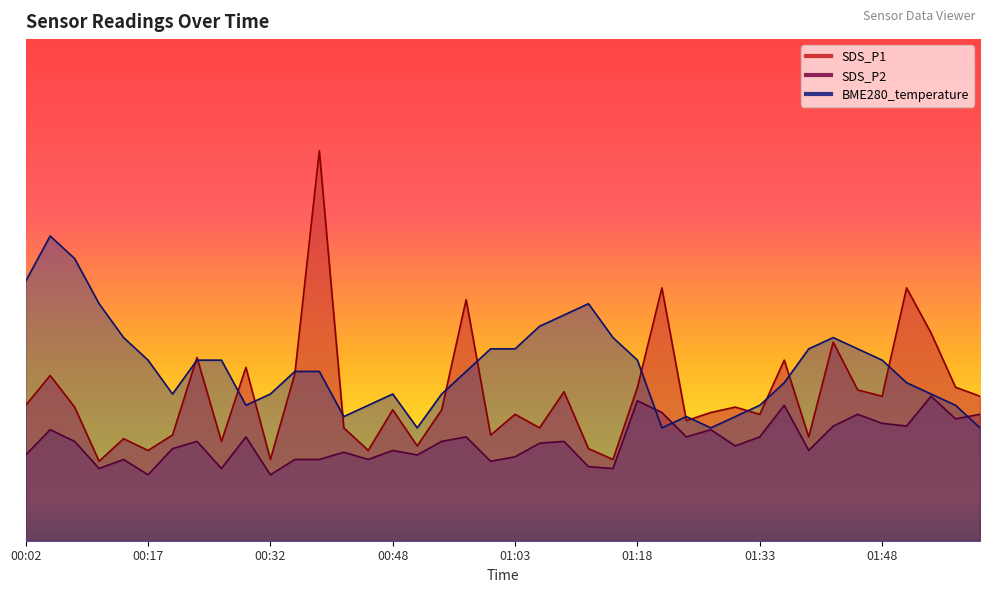

In SDS_P2, how many points are lower than both neighbors (excluding endpoints)?

13